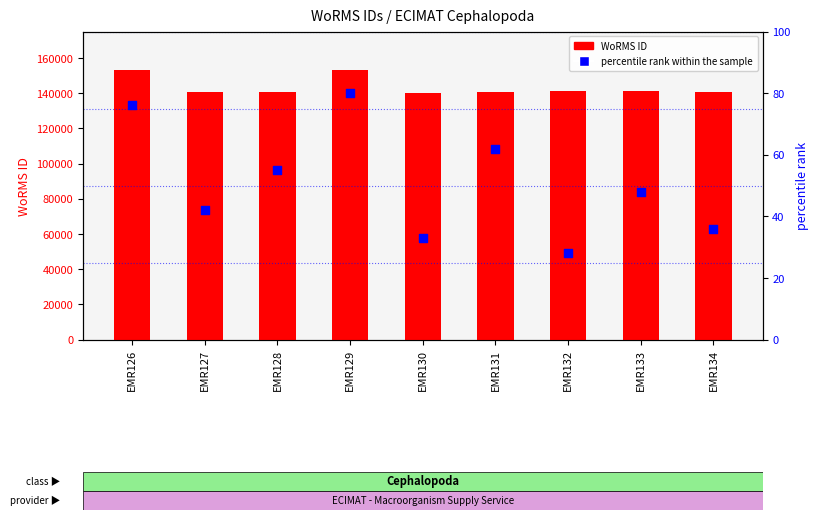

At which category is the sum across all series the highest?

EMR126